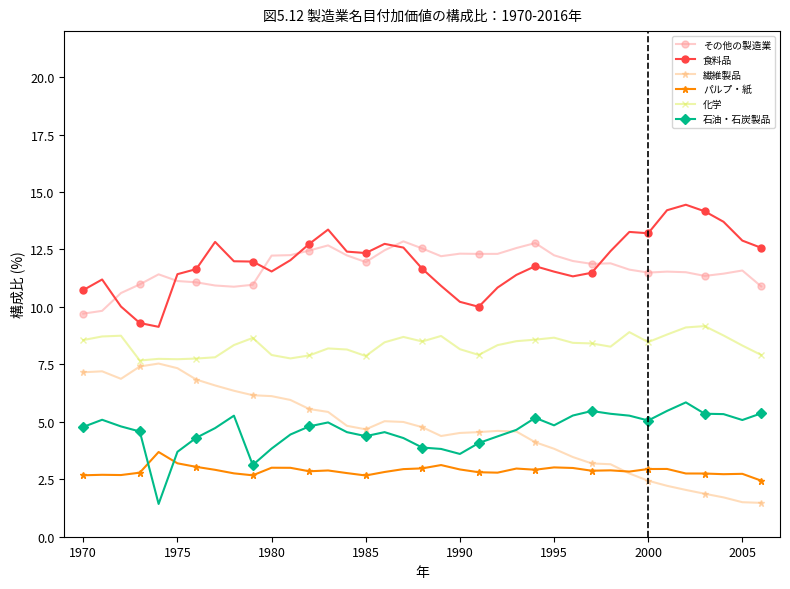

True or false: 石油・石炭製品 has more than 0 points higher than both neighbors.

True